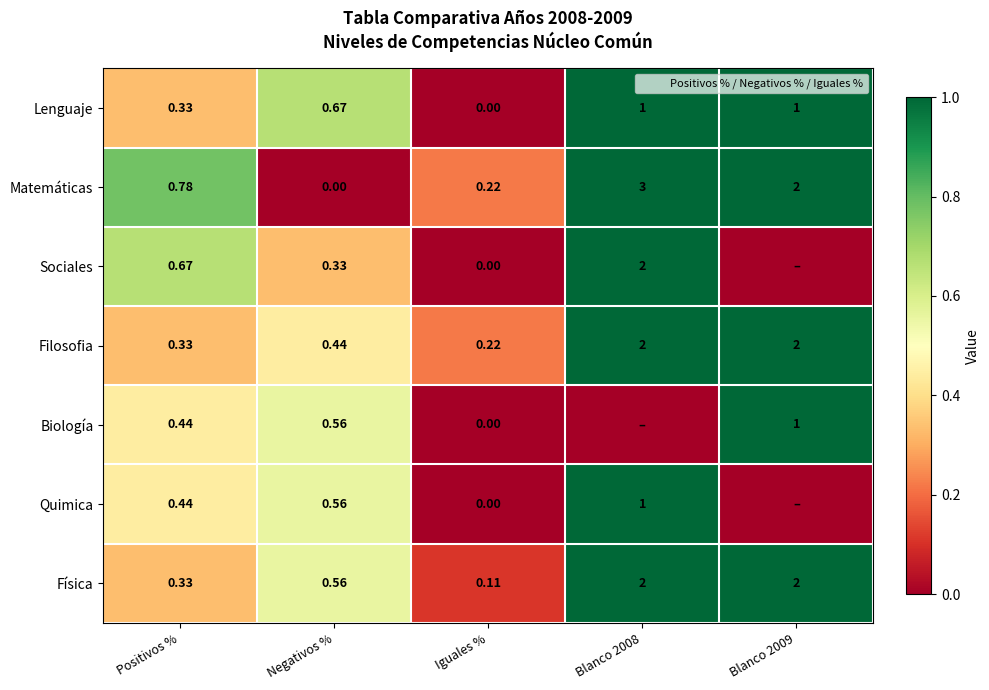

How many values in Quimica are above zero?

3